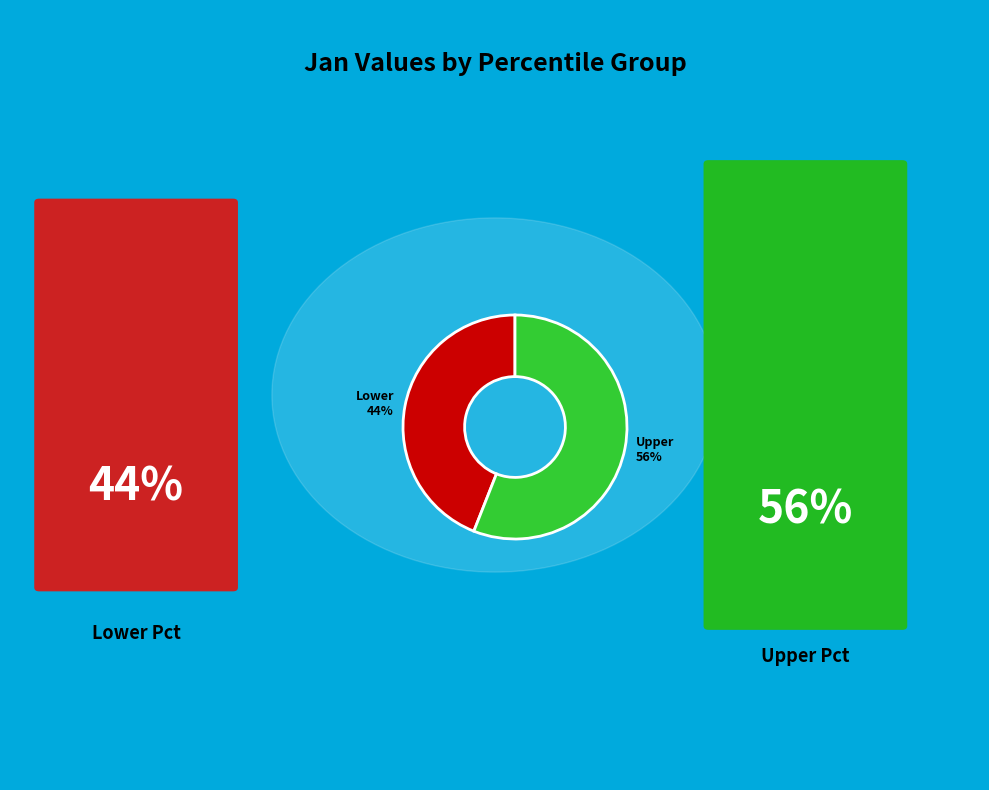

Rank the categories by value from highest to lowest.

Upper 56%, Lower 44%